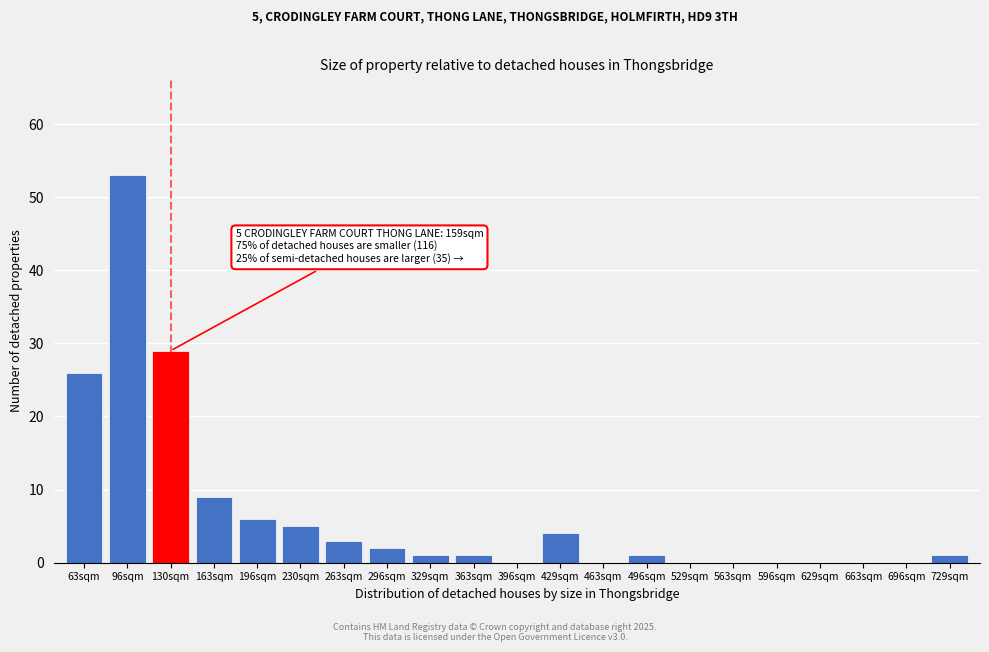

Reading right to left, list all the values displayed in this chart.

729sqm=1	696sqm=0	663sqm=0	629sqm=0	596sqm=0	563sqm=0	529sqm=0	496sqm=1	463sqm=0	429sqm=4	396sqm=0	363sqm=1	329sqm=1	296sqm=2	263sqm=3	230sqm=5	196sqm=6	163sqm=9	130sqm=29	96sqm=53	63sqm=26